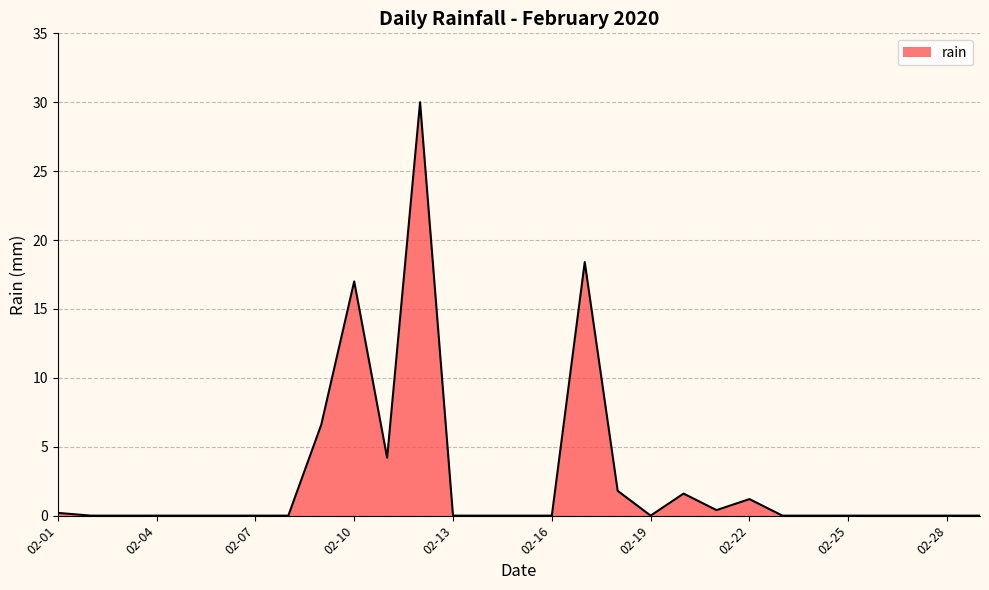

What is the difference between the maximum and minimum values?

30.0